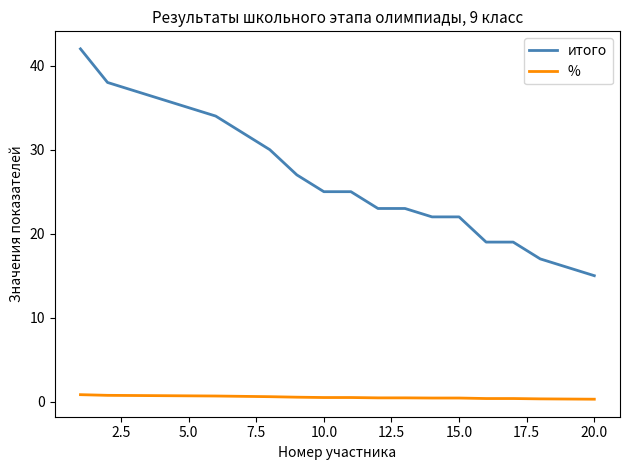

What is the maximum value shown in the chart?

42.0